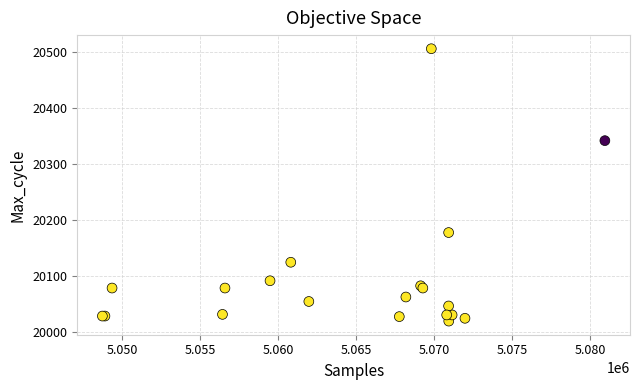

What Y value in the scatter plot is closest to 20263?

20342